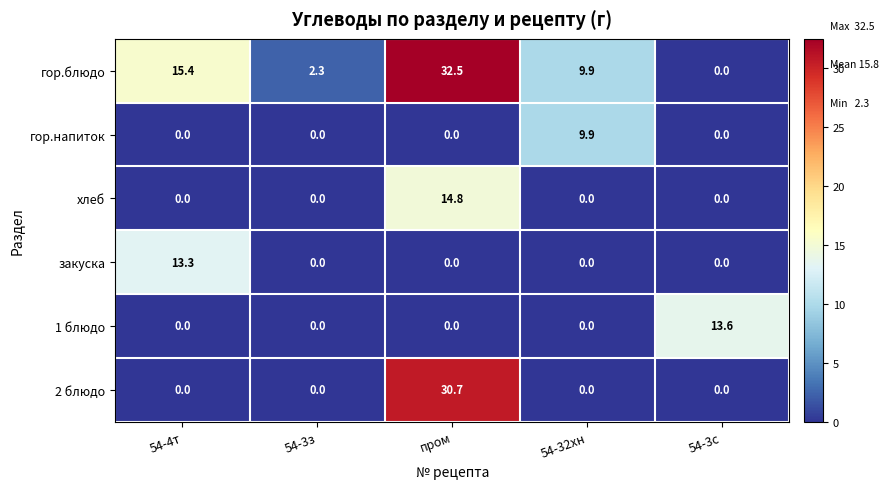

The закуска series shows 0.0 at 54-32хн. True or false?

True